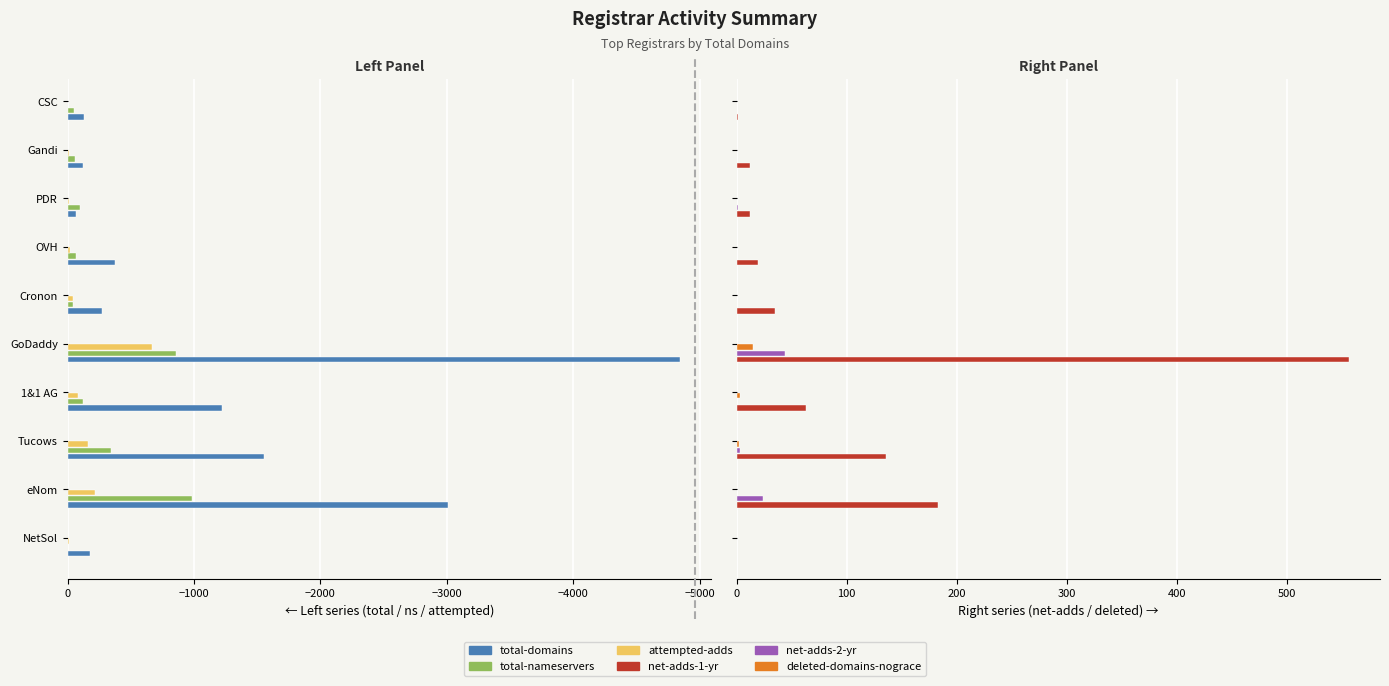

What is the difference between the maximum and minimum values in the total-domains series?

4780